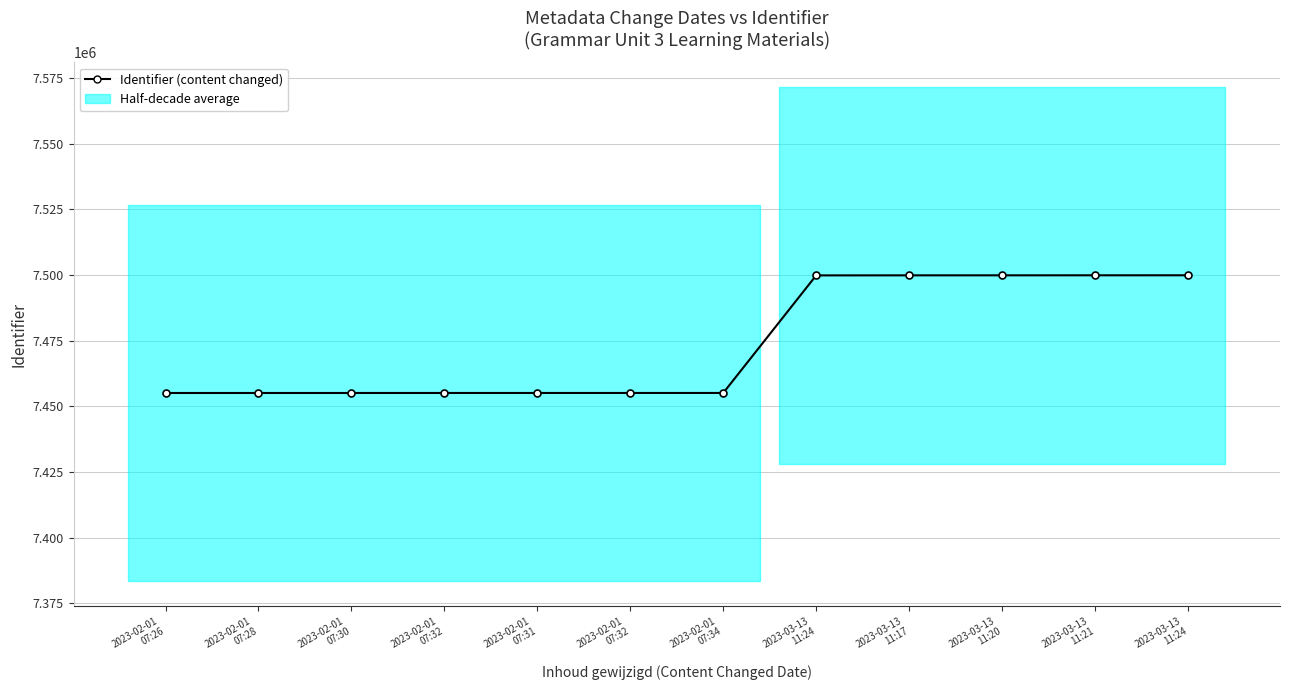

List the labels in order of value, largest first.

2023-03-13
11:24, 2023-03-13
11:21, 2023-03-13
11:20, 2023-03-13
11:17, 2023-03-13
11:24, 2023-02-01
07:34, 2023-02-01
07:32, 2023-02-01
07:31, 2023-02-01
07:32, 2023-02-01
07:30, 2023-02-01
07:28, 2023-02-01
07:26